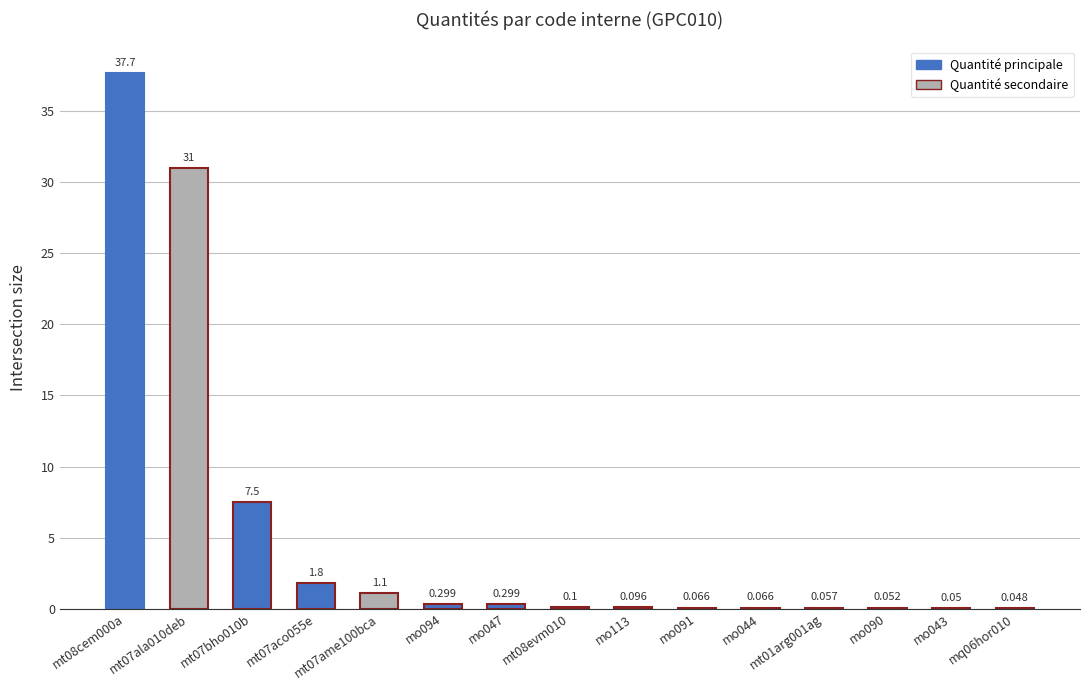

At which label is the value closest to 18?

mt07bho010b